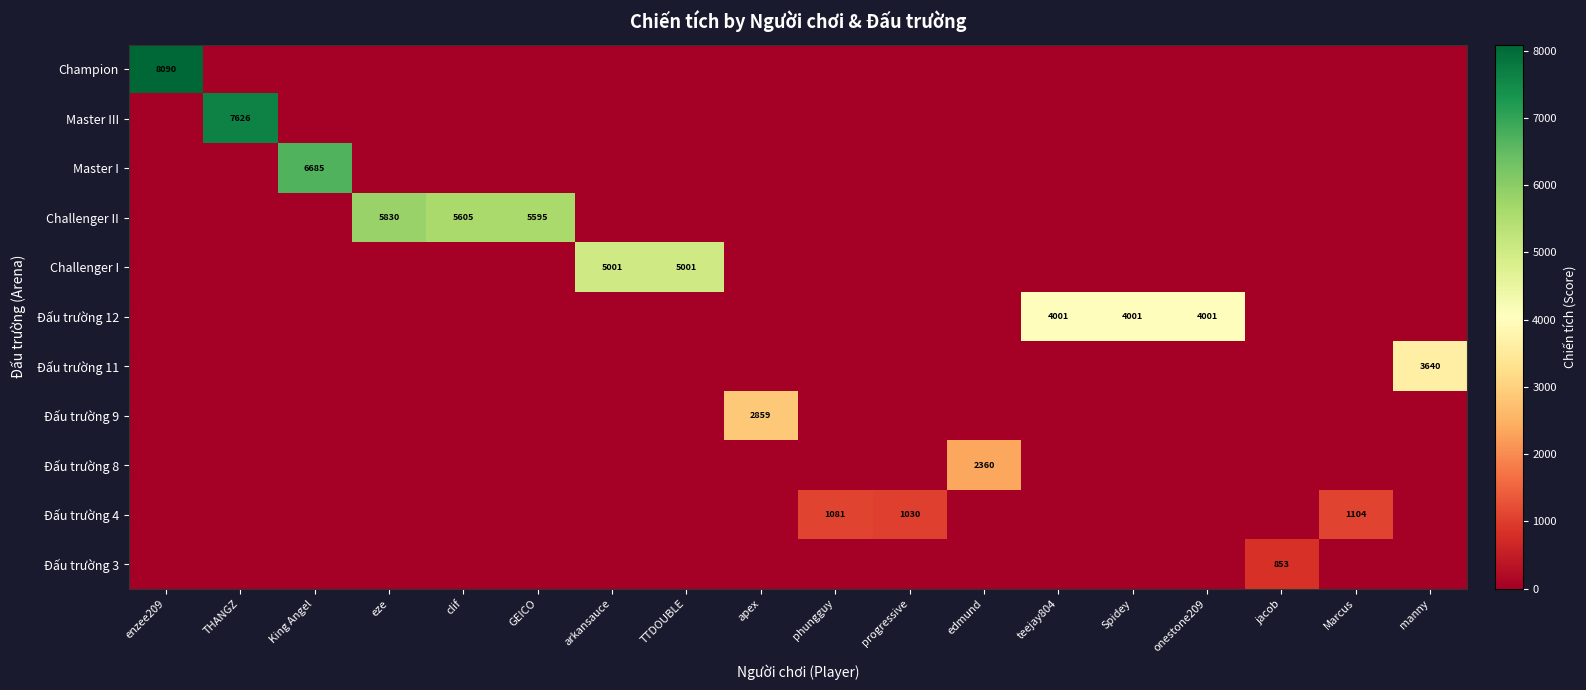

List the series in order of their peak value, lowest first.

Đấu trường 3, Đấu trường 4, Đấu trường 8, Đấu trường 9, Đấu trường 11, Đấu trường 12, Challenger I, Challenger II, Master I, Master III, Champion